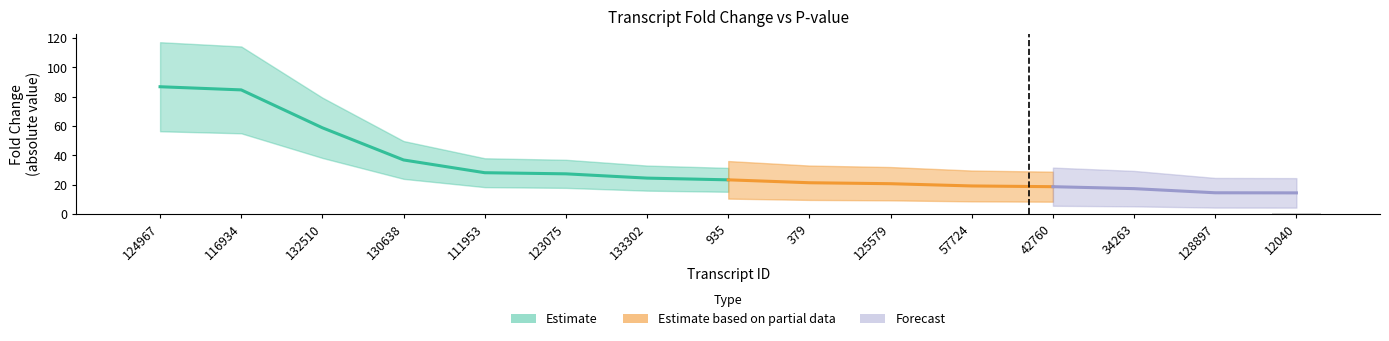

Is it true that the value at 128897 is 0.0?

False